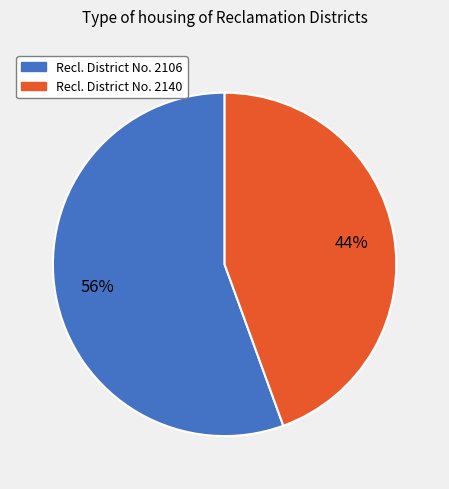

Count the number of slices in the pie.

2